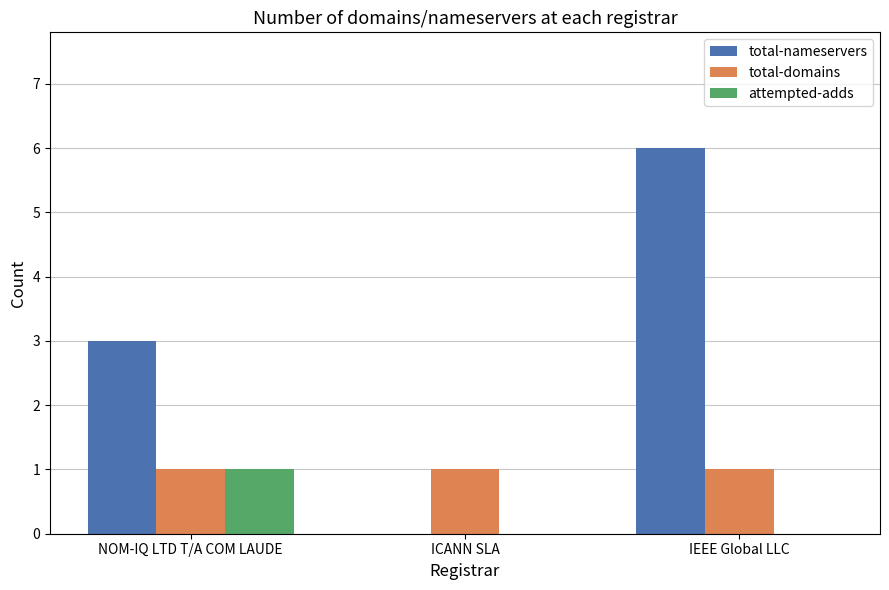

What is the total value across all series at NOM-IQ LTD T/A COM LAUDE?

5